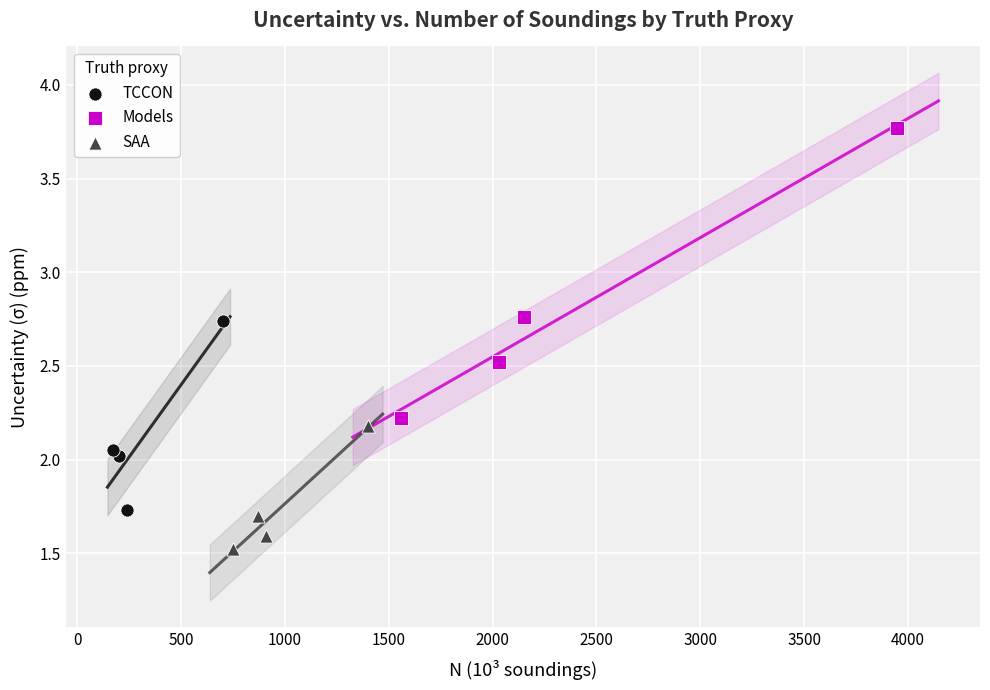

Which series reaches the maximum Y coordinate?

Models